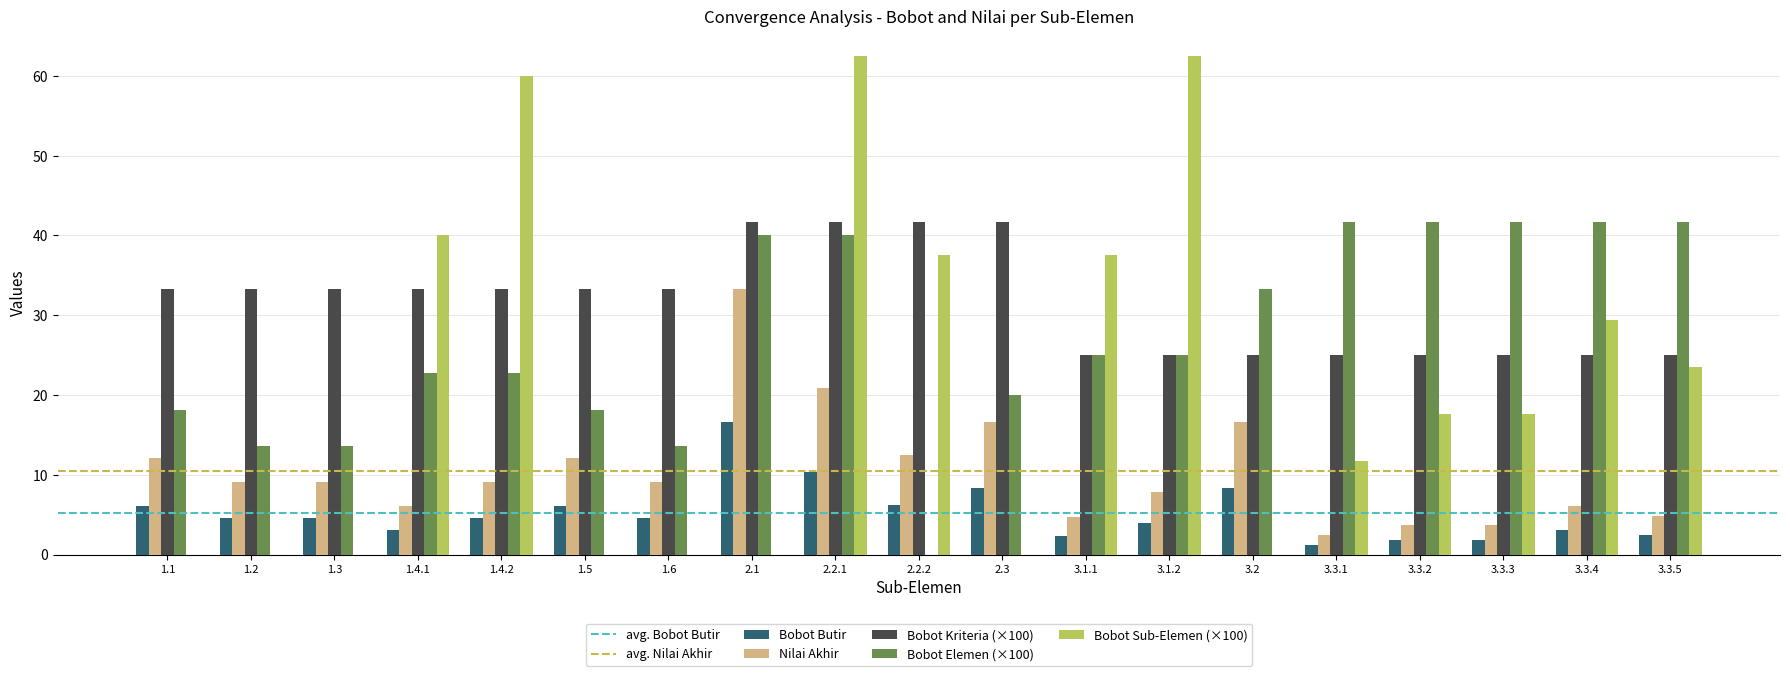

Is it true that Bobot Butir equals 6.4 at 2.2.1?

False